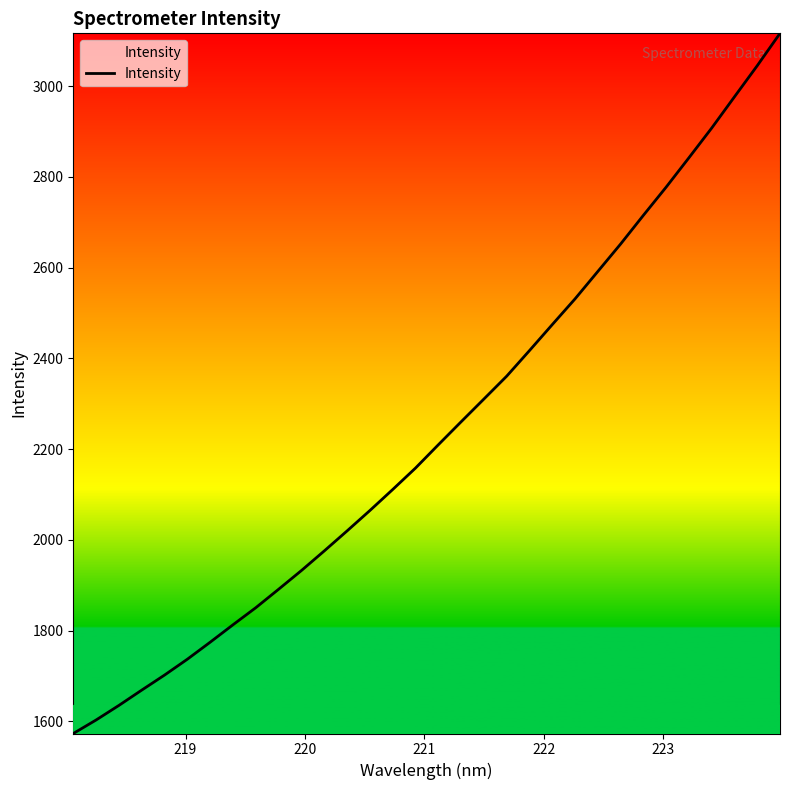

What is the greatest value displayed?

3116.3